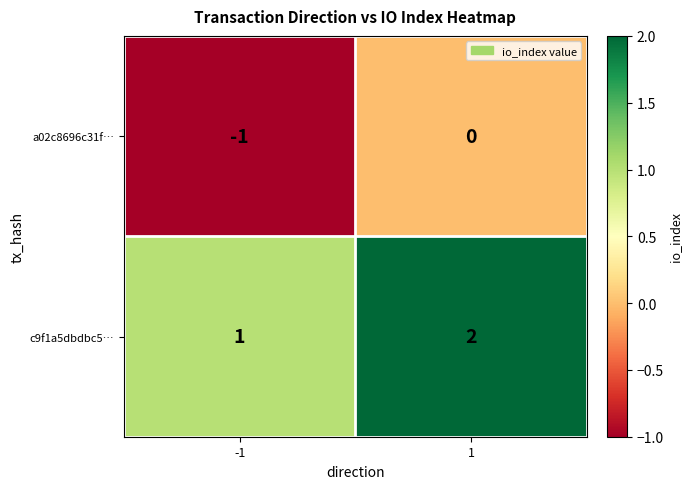

True or false: c9f1a5dbdbc5… has a value of 0 at -1.

False